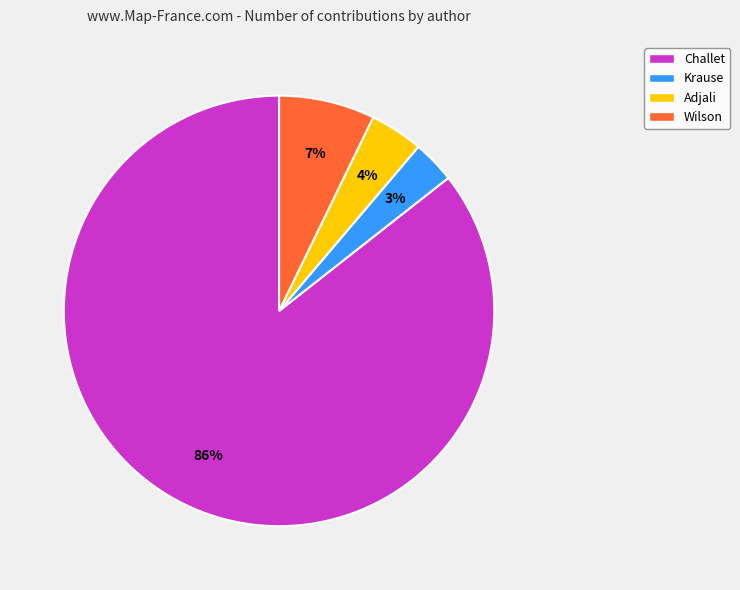

Between Krause and Wilson, which is larger?

Wilson